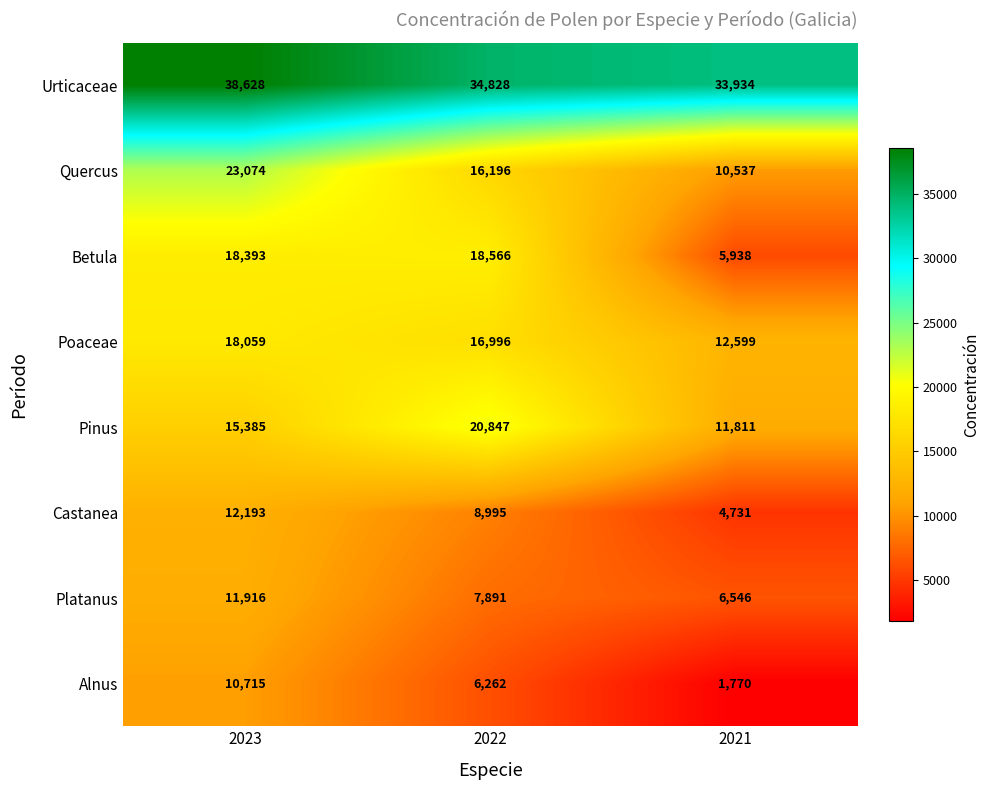

Reading right to left, extract all data points from this chart.

Urticaceae: 33934	34828	38628
Quercus: 10537	16196	23074
Betula: 5938	18566	18393
Poaceae: 12599	16996	18059
Pinus: 11811	20847	15385
Castanea: 4731	8995	12193
Platanus: 6546	7891	11916
Alnus: 1770	6262	10715